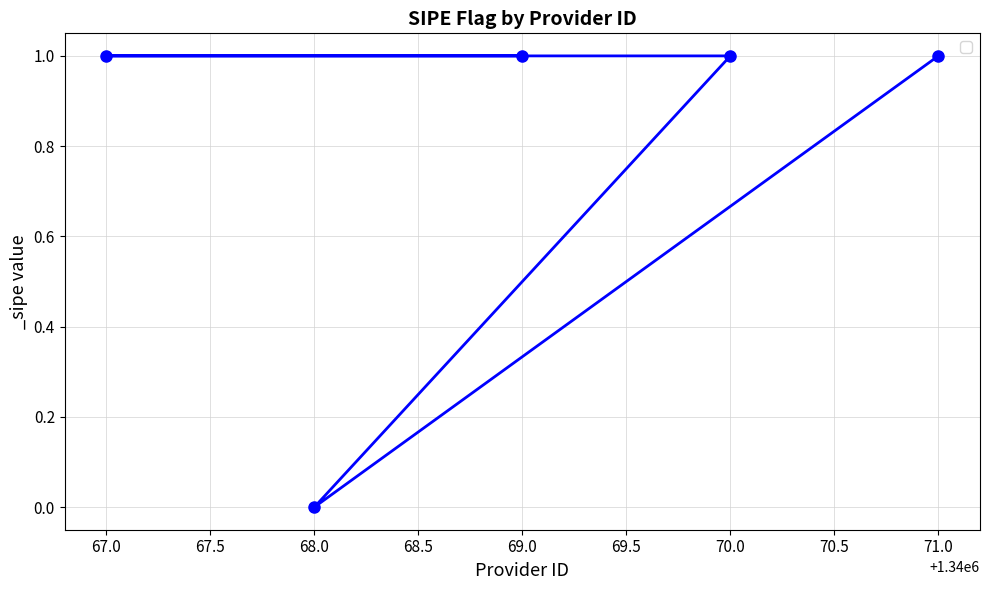

What is the label of the 2nd point from the right?

70.0